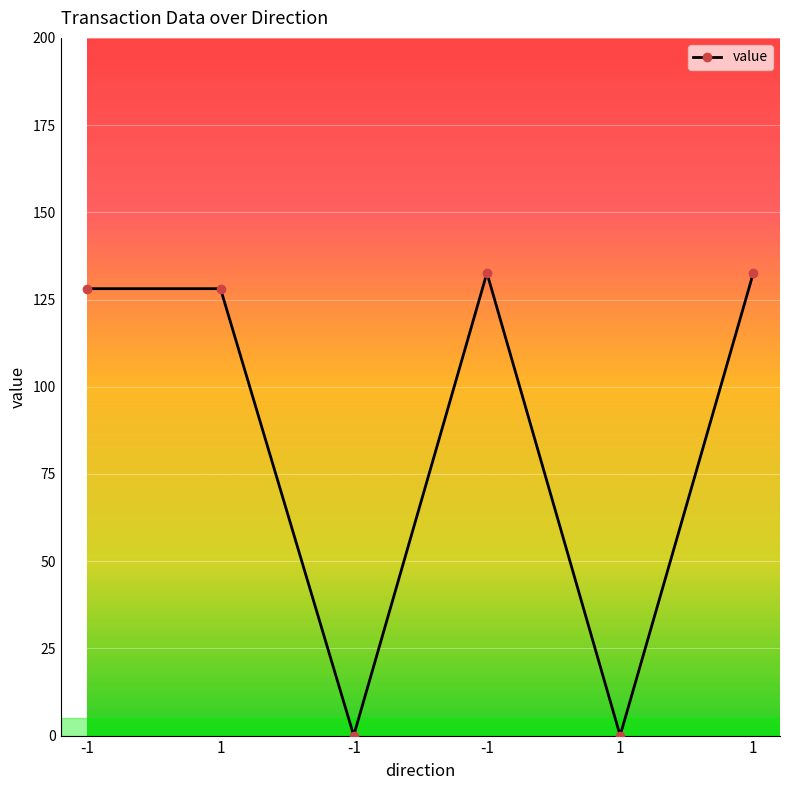

How many categories are shown in the chart?

6